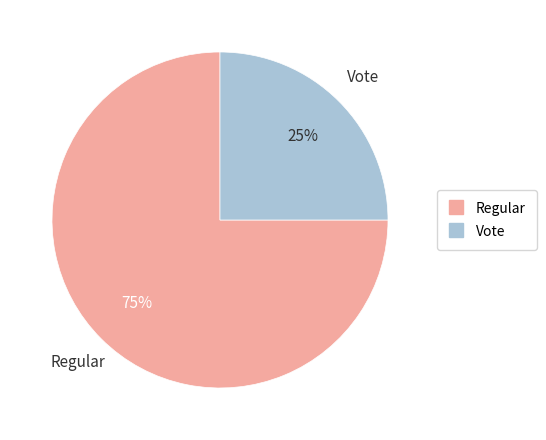

To the nearest percent, what percentage of the pie is Vote?

25%